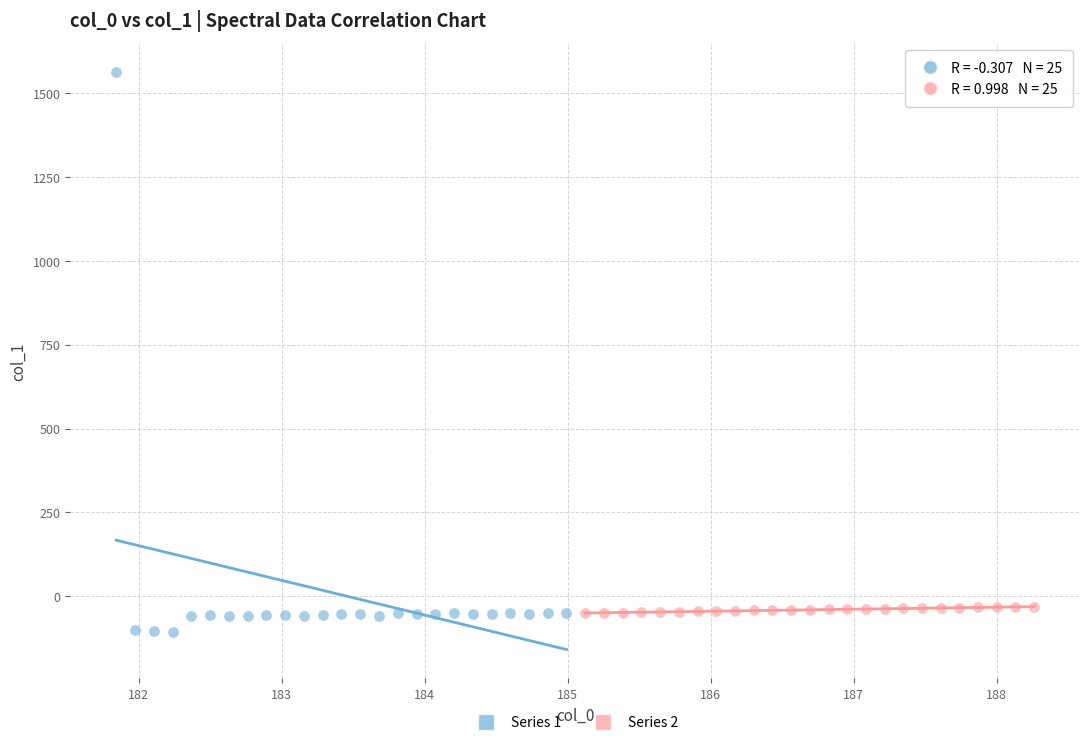

Which series has the widest spread of Y values?

Series 1